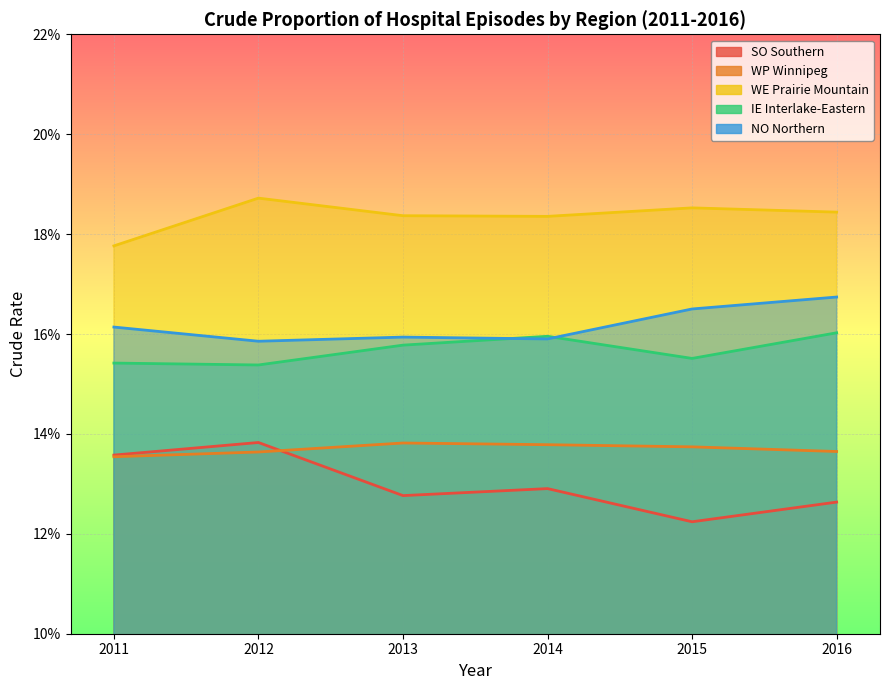

What is the sum of the WE Prairie Mountain values at 2012 and 2016?

0.4